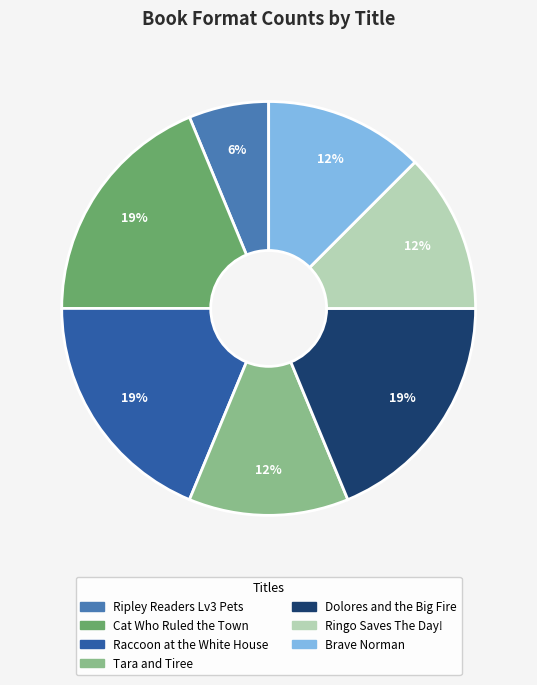

To the nearest percent, what is the average slice percentage?

14%